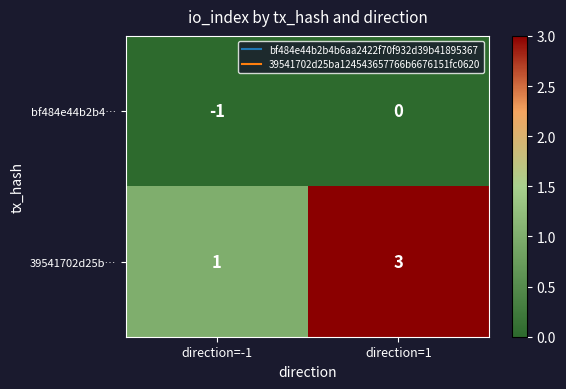

Which series has the largest total across all categories?

39541702d25b…